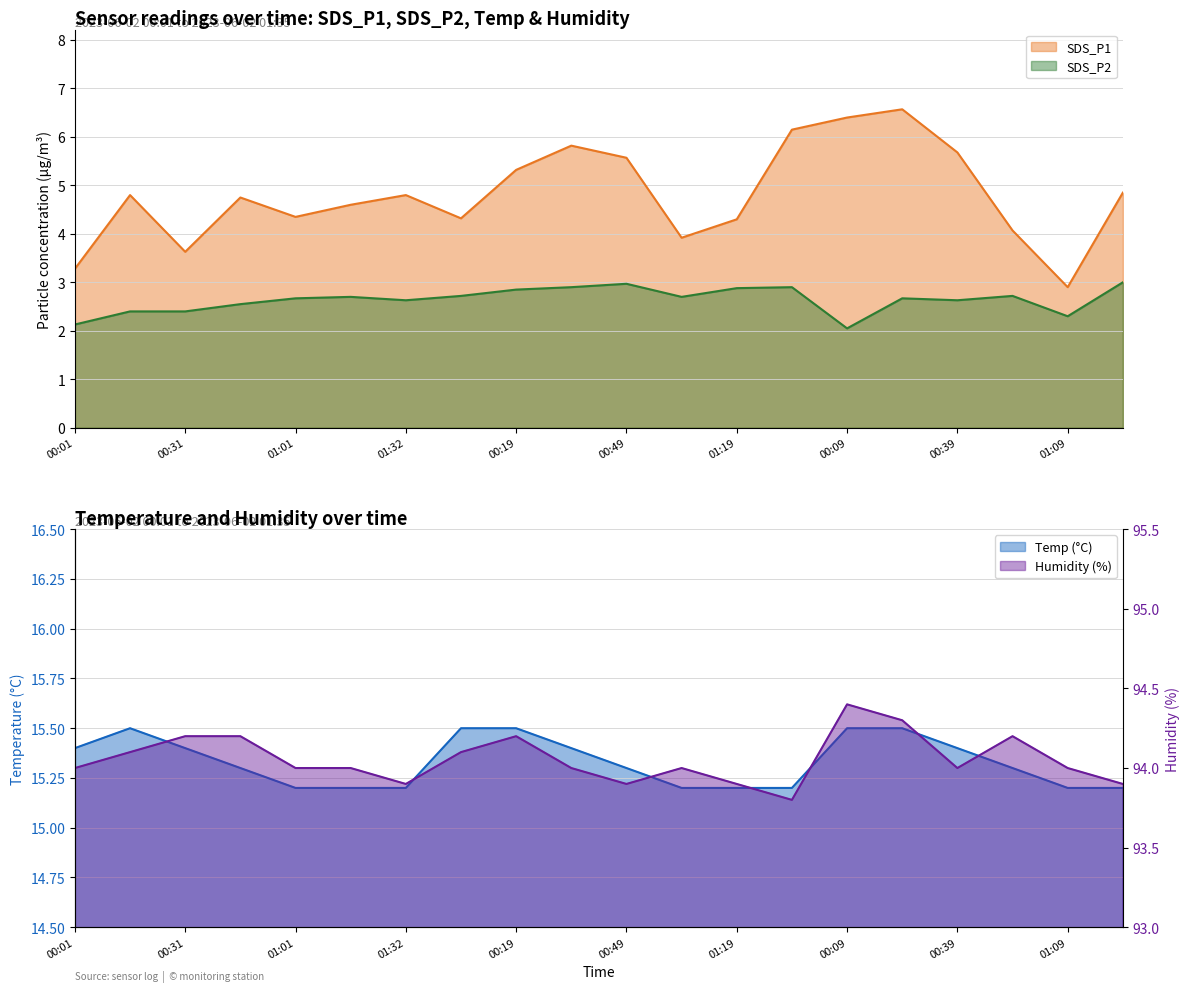

Count the number of categories in the chart.

20